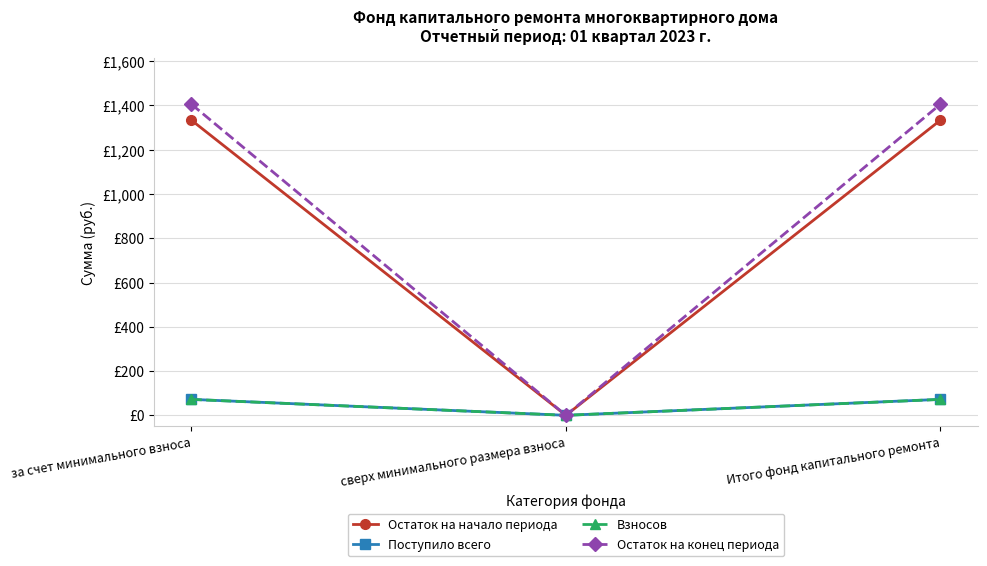

What is the label of the 3rd point from the left?

Итого фонд капитального ремонта